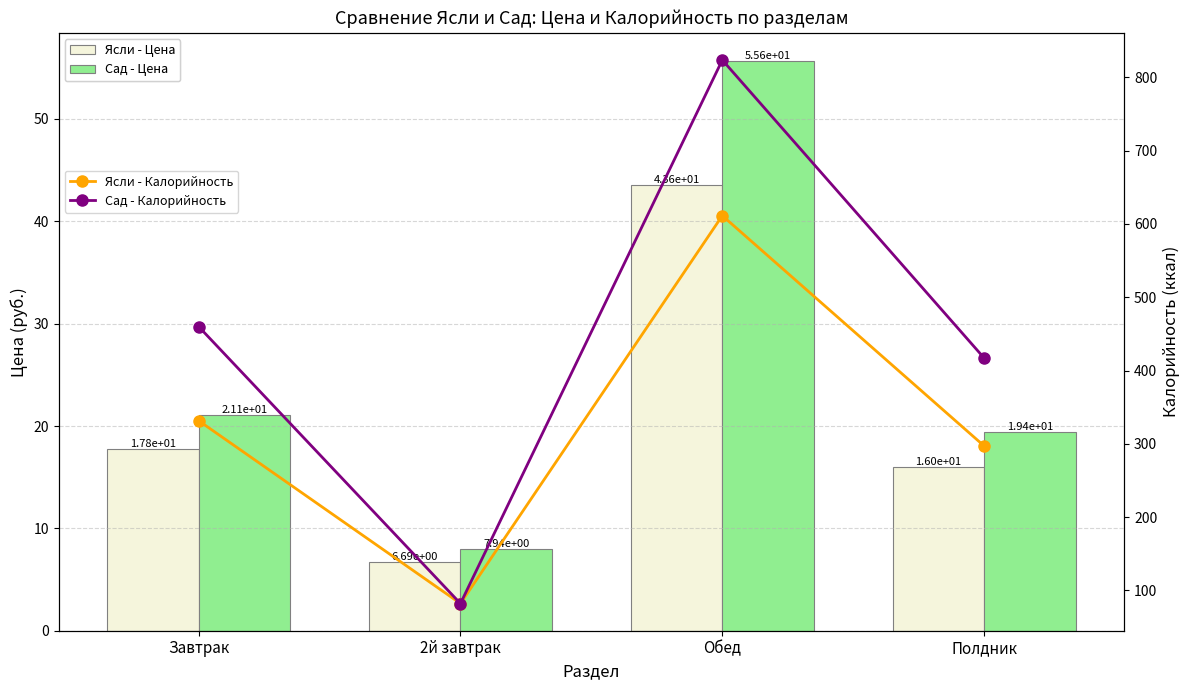

Reading left to right, transcribe all the data shown in this chart.

Ясли - Цена: Завтрак=17.8	2й завтрак=6.7	Обед=43.6	Полдник=16.0
Сад - Цена: Завтрак=21.1	2й завтрак=7.9	Обед=55.6	Полдник=19.4
Ясли - Калорийность: Завтрак=331.6	2й завтрак=82.0	Обед=611.4	Полдник=297.0
Сад - Калорийность: Завтрак=460.1	2й завтрак=82.0	Обед=823.8	Полдник=417.0